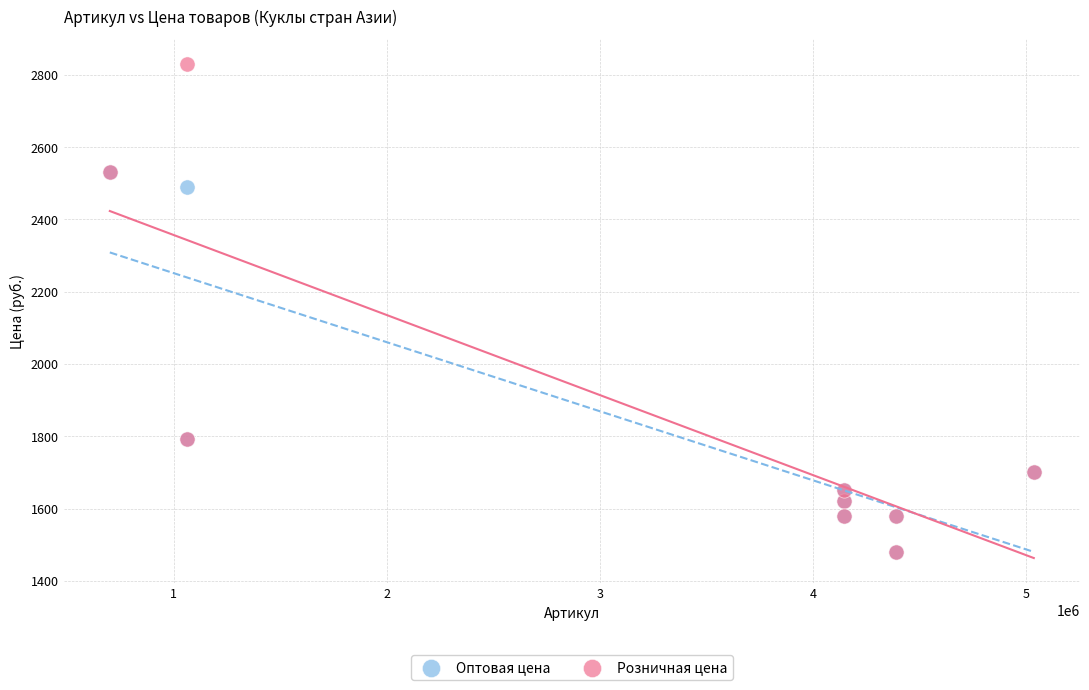

Across all series, what Y value is closest to 2154?

2490.0